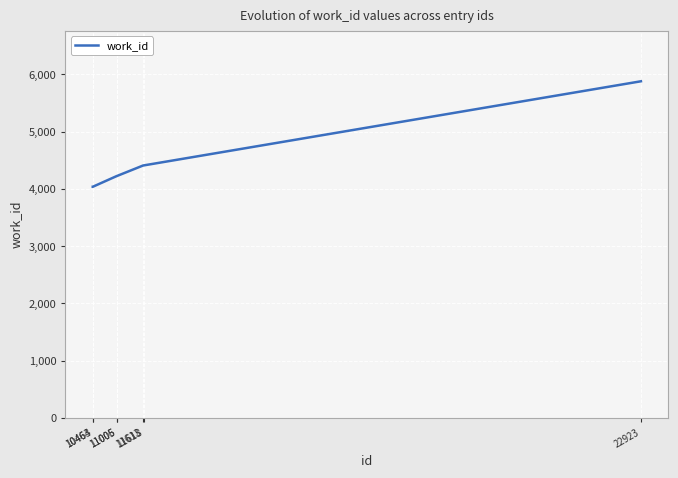

What is the difference between the maximum and minimum values?

1842